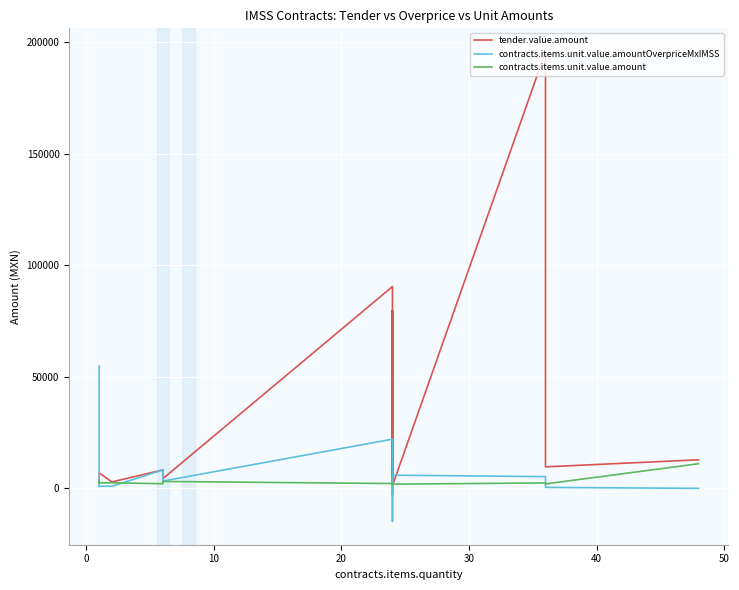

What is the difference between the maximum and minimum values in the contracts.items.unit.value.amount series?

9650.0